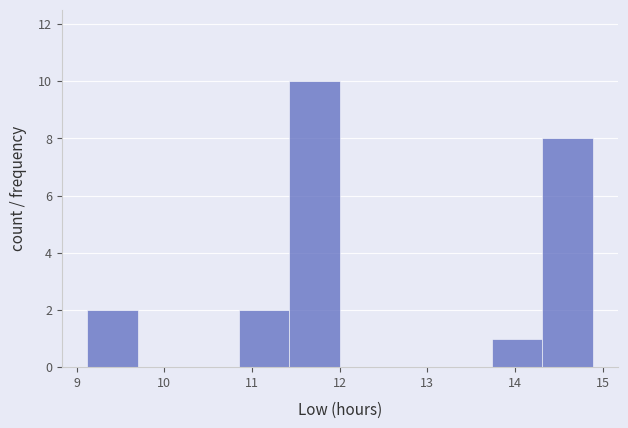

Which range on the x-axis has the tallest bar?

11.4 to 12.0